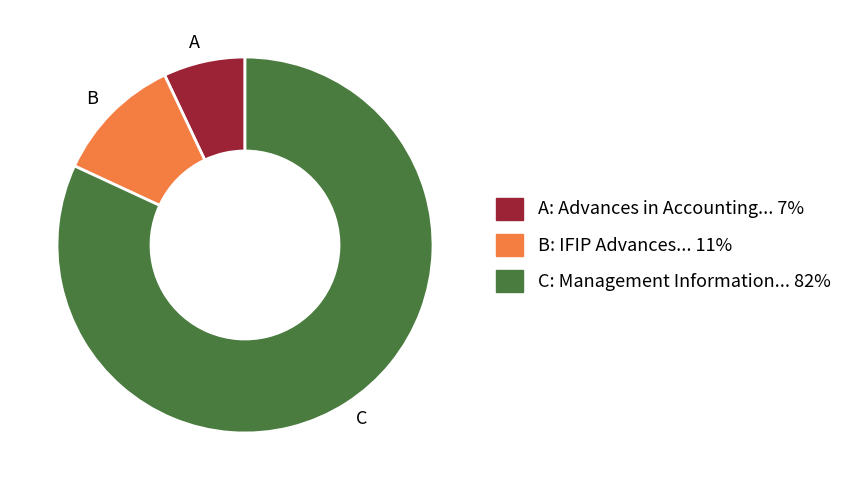

Which slice is the largest?

C